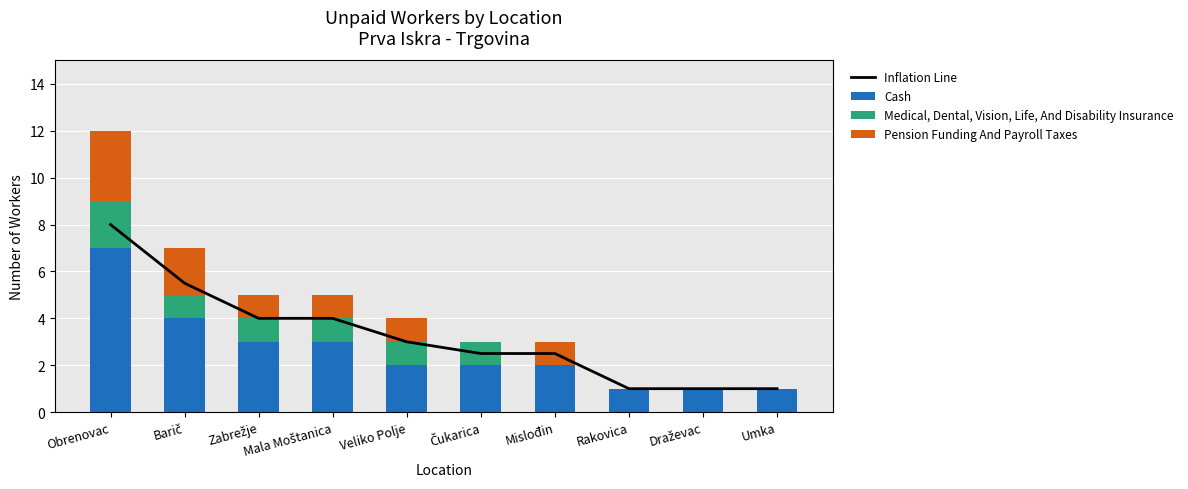

What are all the series names shown in the legend?

Inflation Line, Cash, Medical, Dental, Vision, Life, And Disability Insurance, Pension Funding And Payroll Taxes